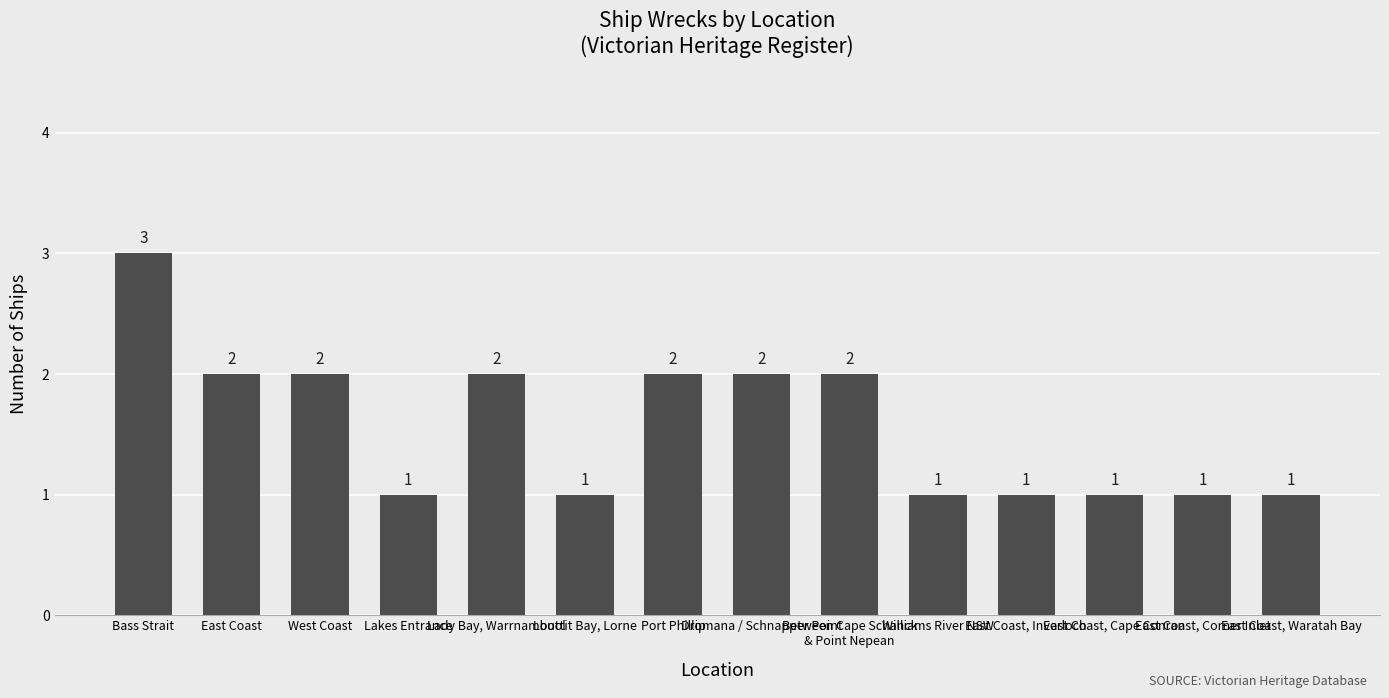

How many values are between 1 and 2?

13